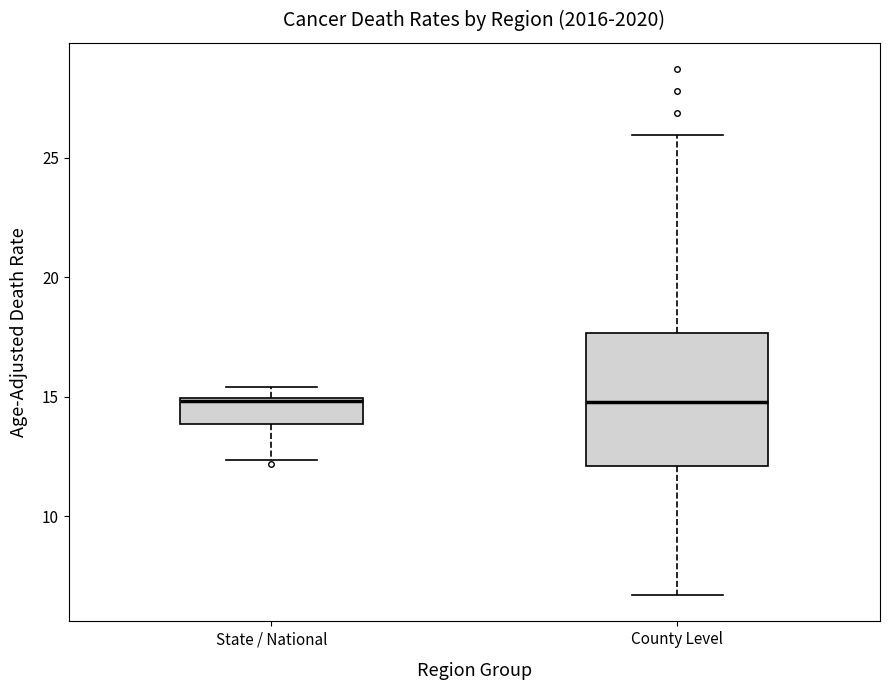

Reading left to right, transcribe this box plot: for each box, give where its median line is, the range the box spans, and where its two whiskers end, as read against the y-axis. The values are not printed on the chart, so give them approximately, as read against the axis.

State / National: median 15.0 (drawn on the box's upper edge), box 14.0 to 15.0, whiskers 12.5 to 15.5
County Level: median 15.0, box 12.0 to 17.5, whiskers 6.5 to 26.0